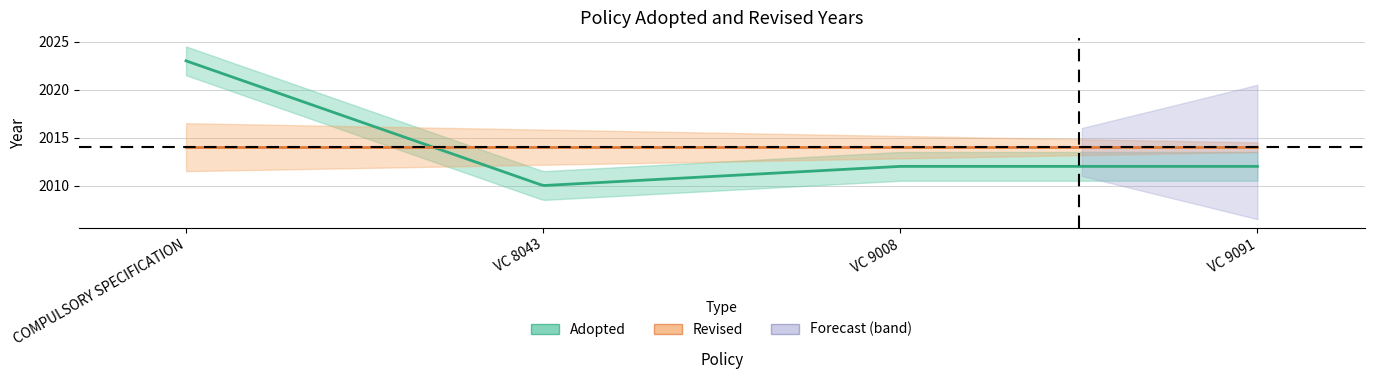

Where is Revised nearest to the value 1007?

COMPULSORY SPECIFICATION